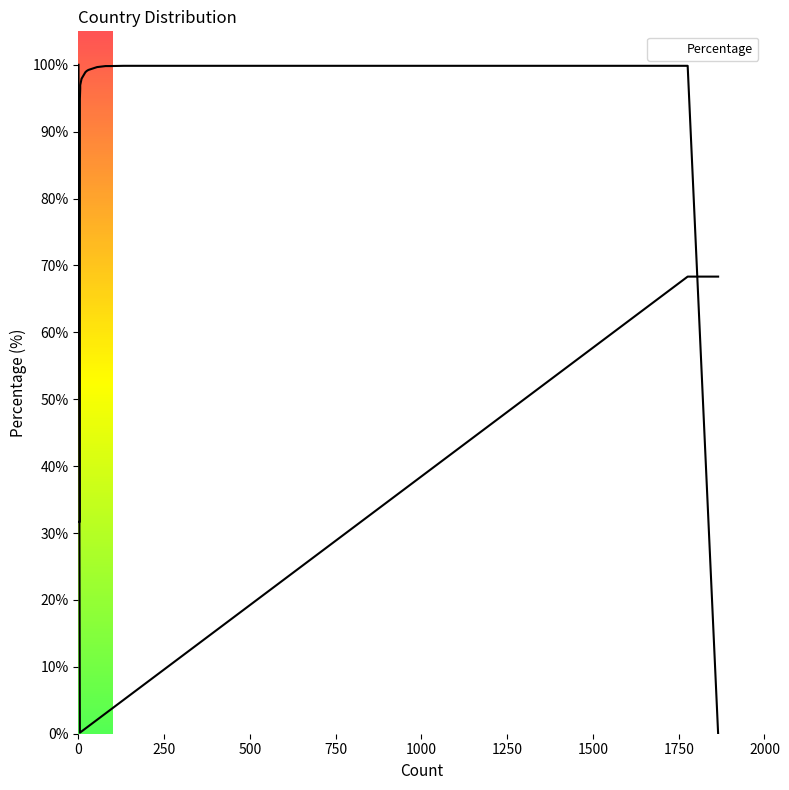

What is the difference between the maximum and minimum values?

68.2